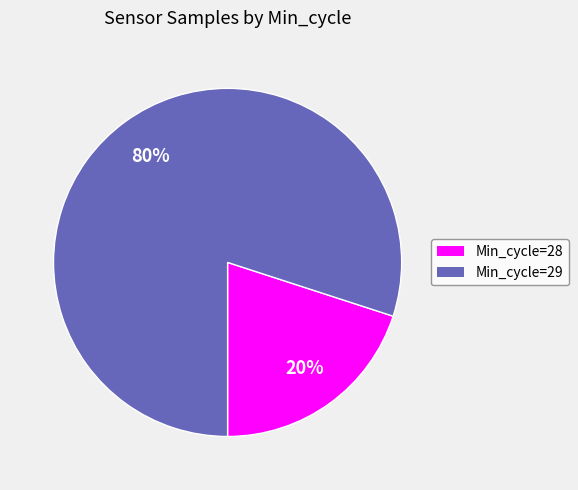

To the nearest percent, what is the average slice percentage?

50%